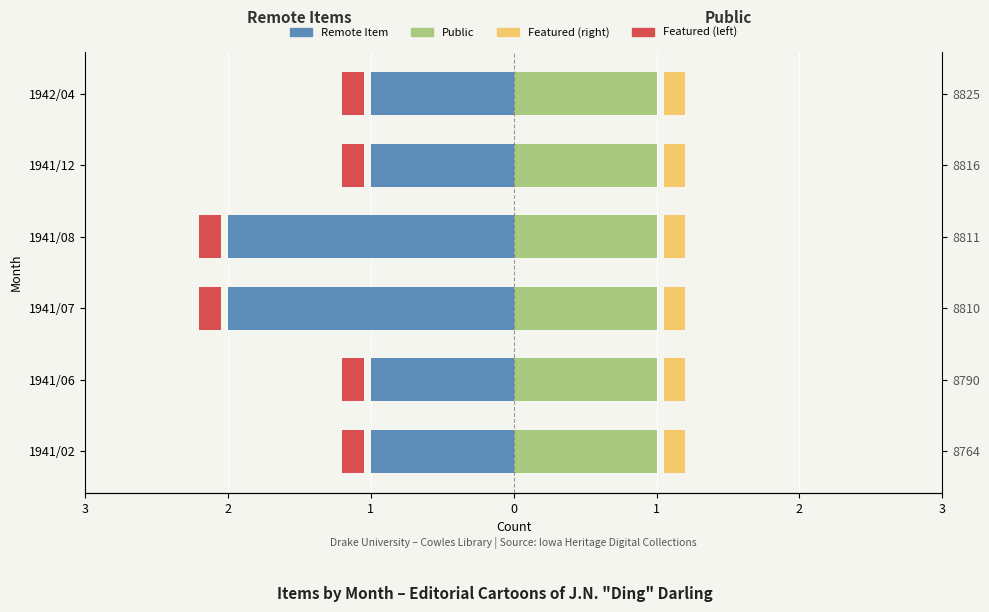

What is the value of the Remote Item bar at the 2nd from the left?

-1.0